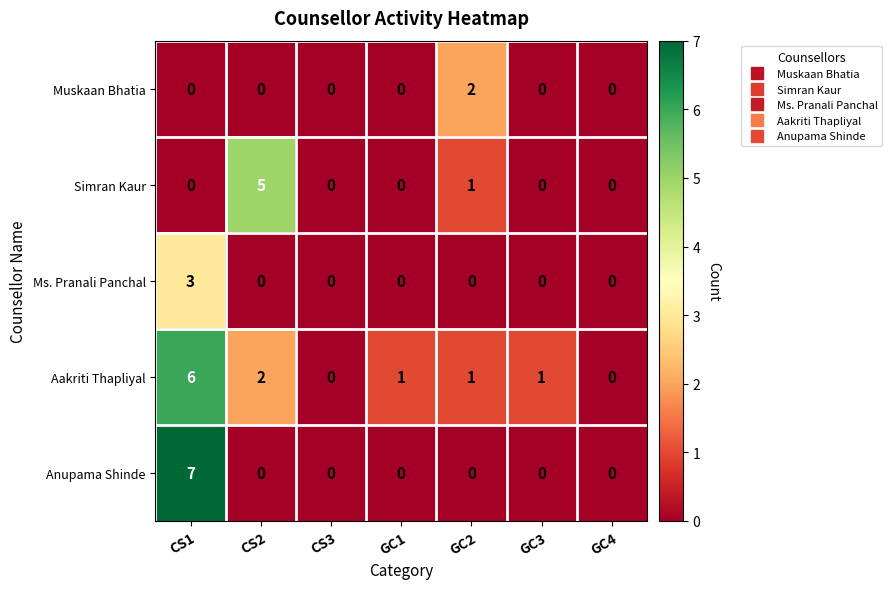

The value of Anupama Shinde at CS3 is 0. True or false?

True